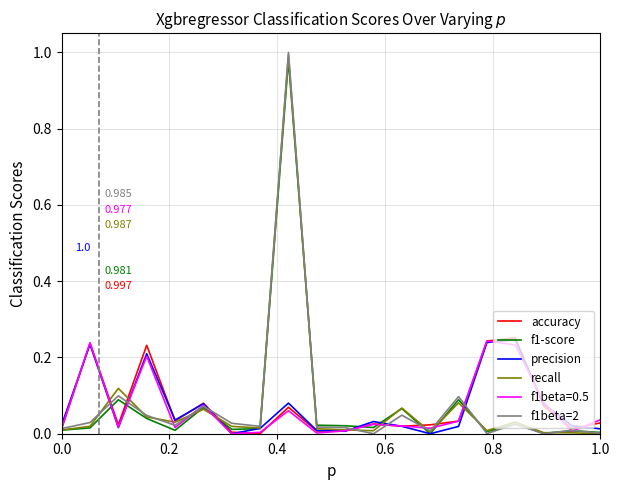

What is the label of the 10th point from the left?

9